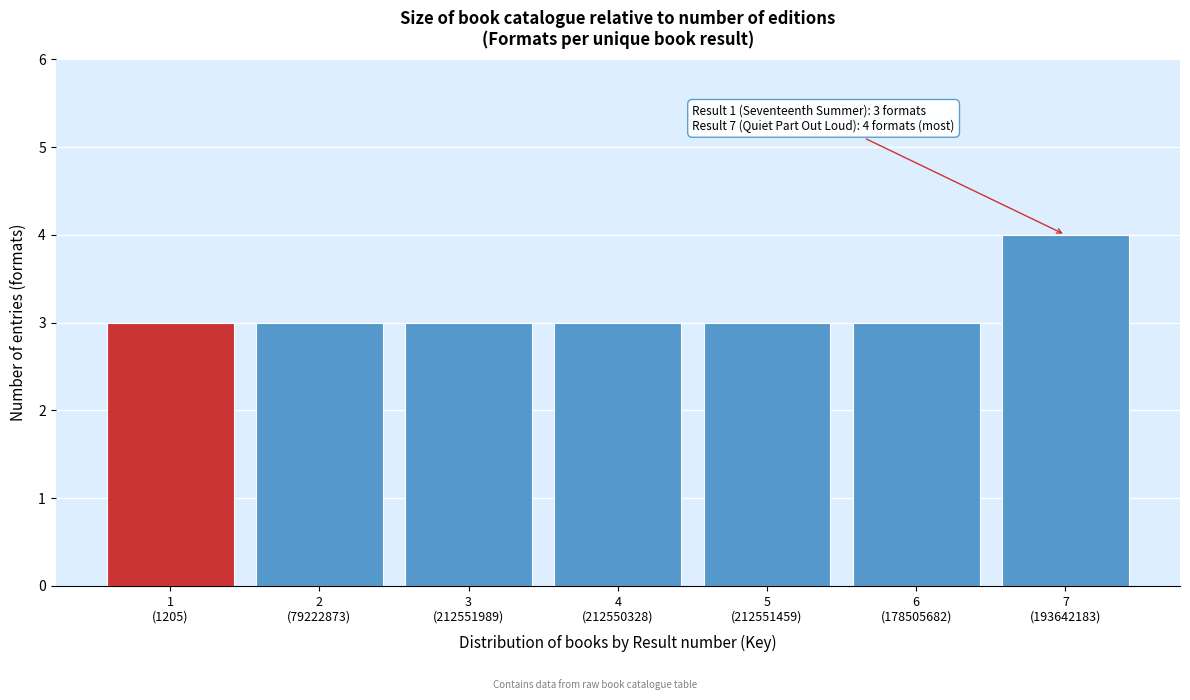

Reading left to right, what are all the values shown in this chart?

3	3	3	3	3	3	4